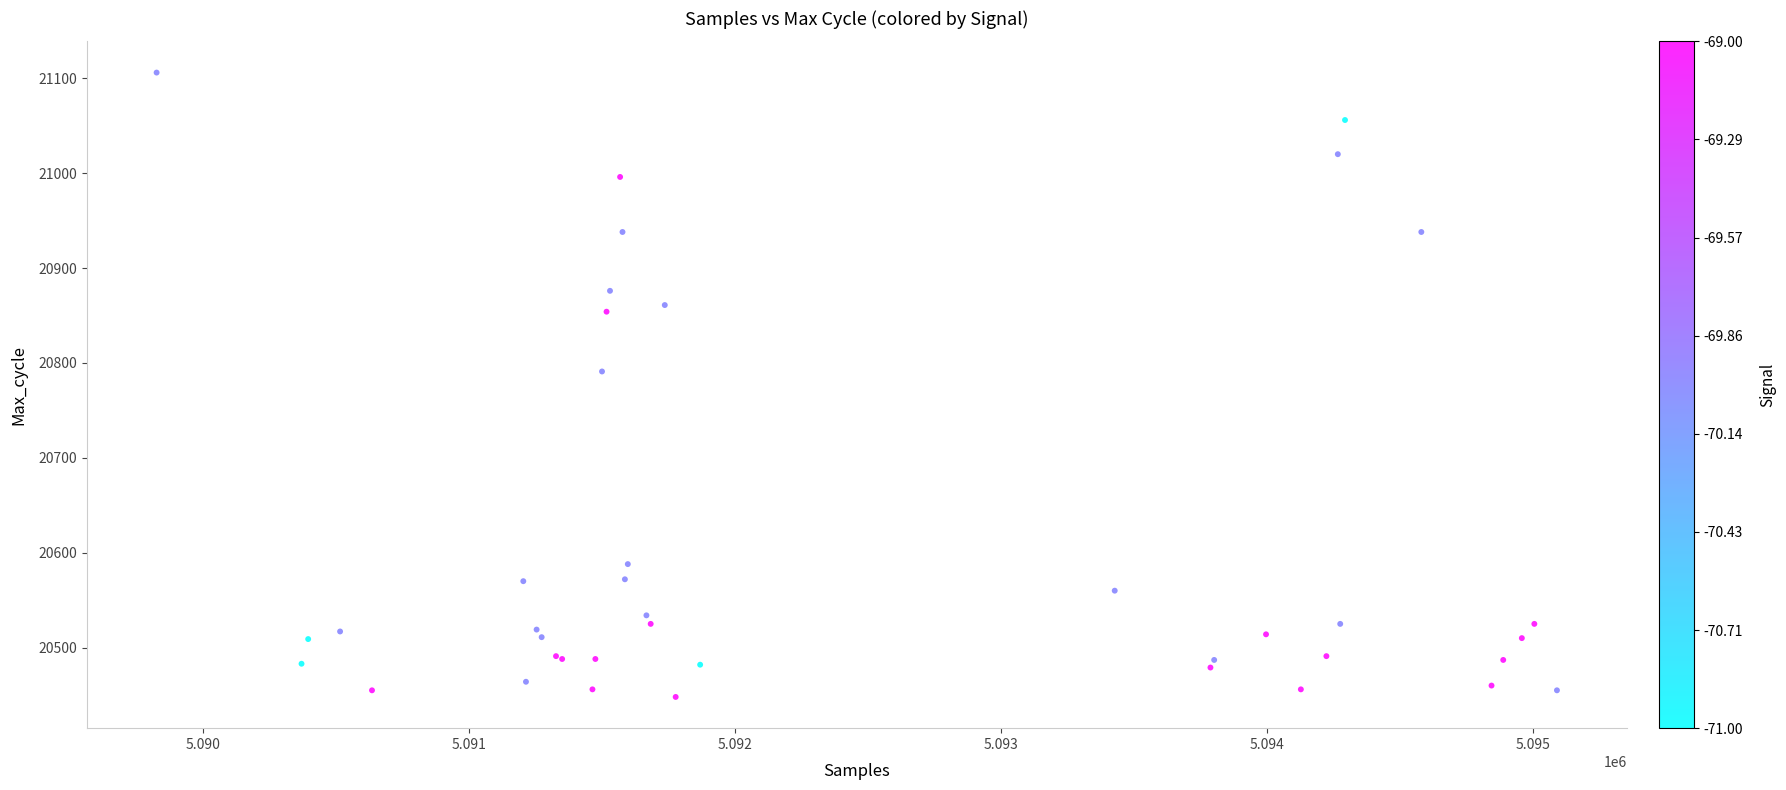

What Y value in the scatter plot is closest to 20777?

20791